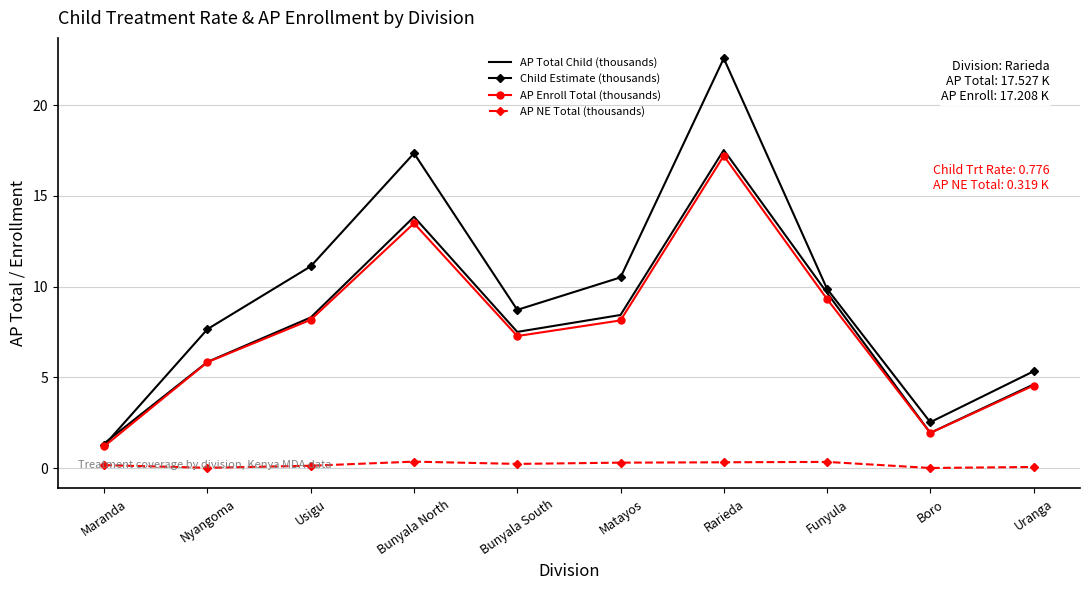

True or false: Child Estimate (thousands) and AP NE Total (thousands) cross at least once.

False